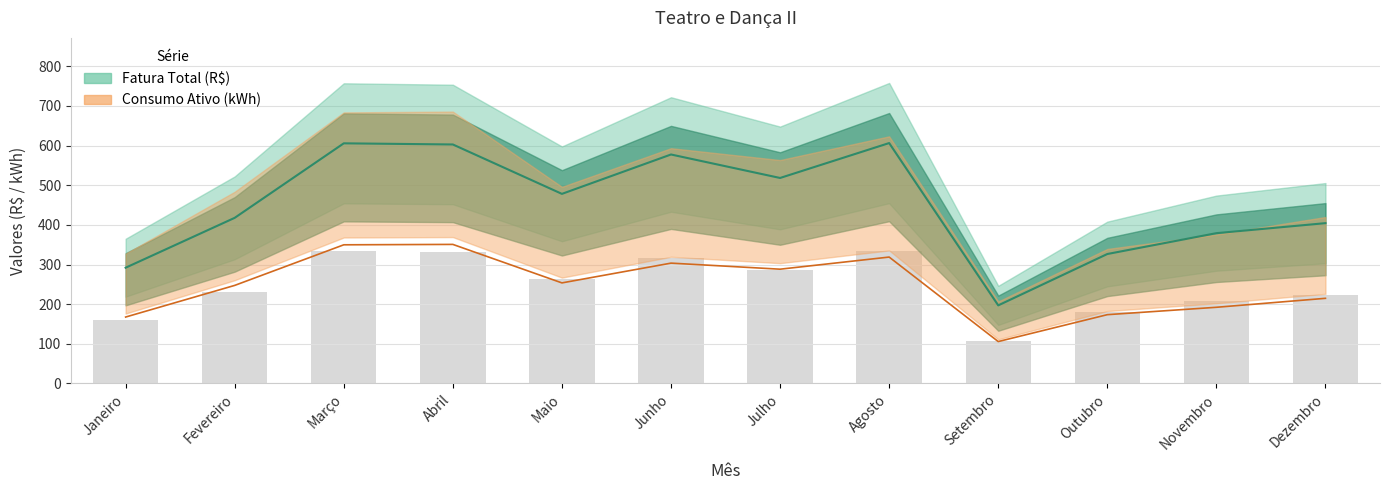

What is the lowest value of the Fatura Total (R$) series?

197.0